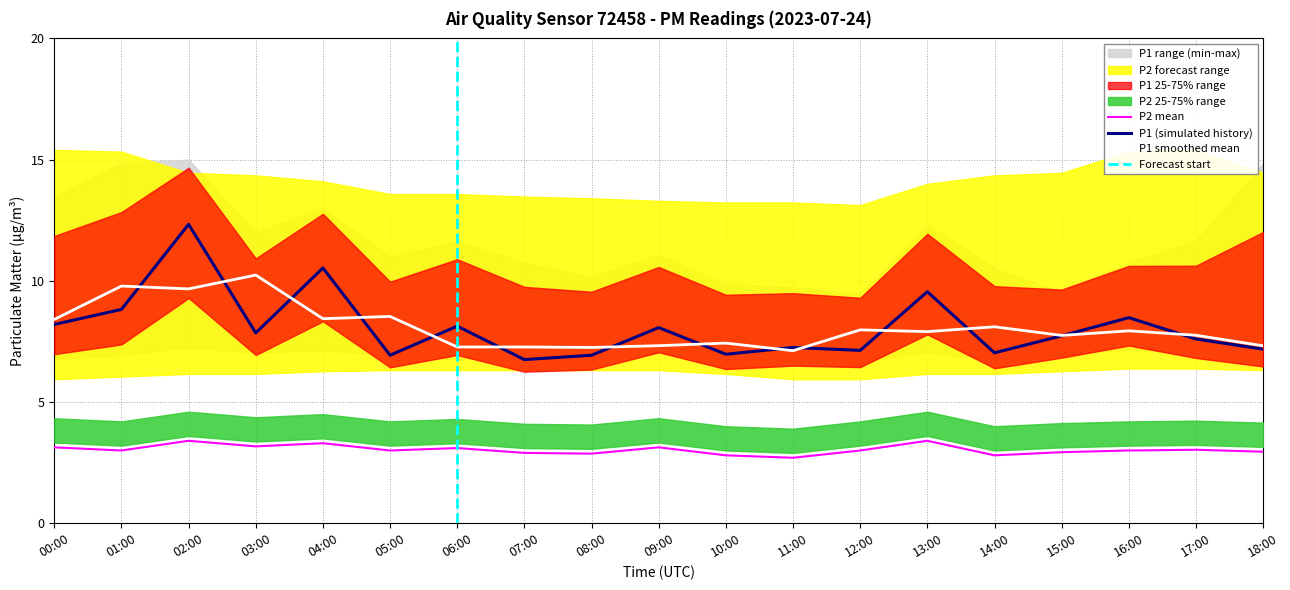

How many data points does each series have?

19